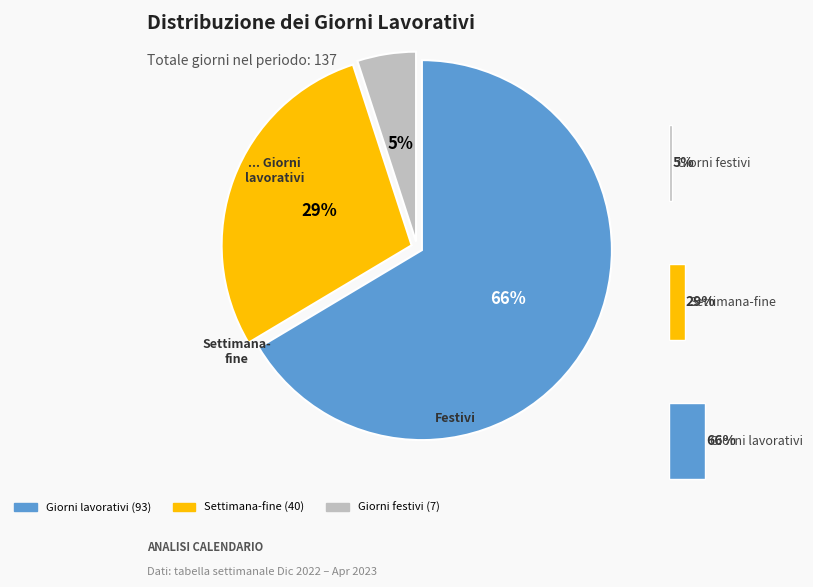

What is the ratio of the value at 0.0 to the value at 2.0?

13.3